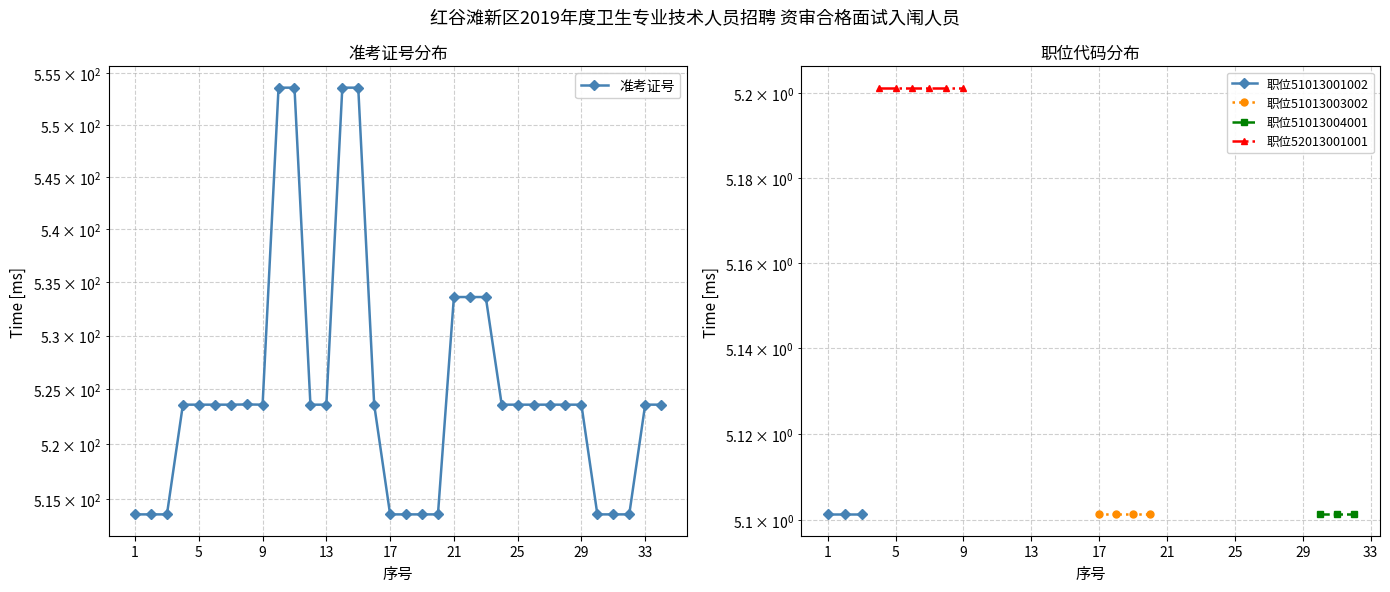

Which has a higher value, 18 or 29?

29